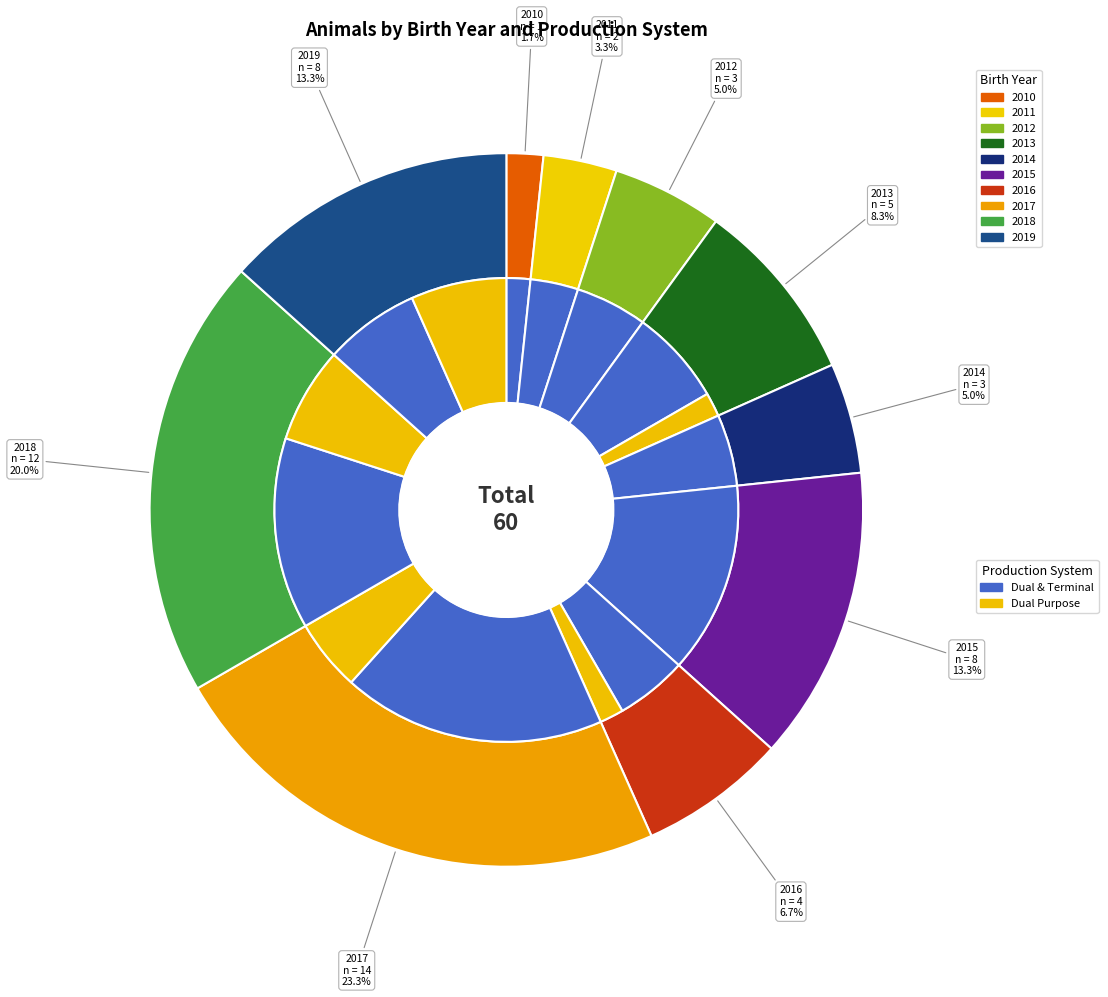

What is the smallest slice in the pie chart?

2010